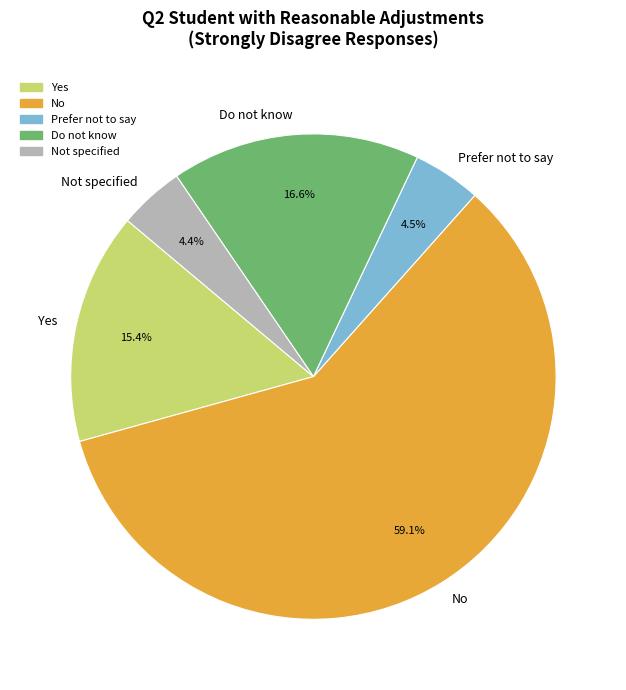

To the nearest percent, what percentage of the pie is No?

59%